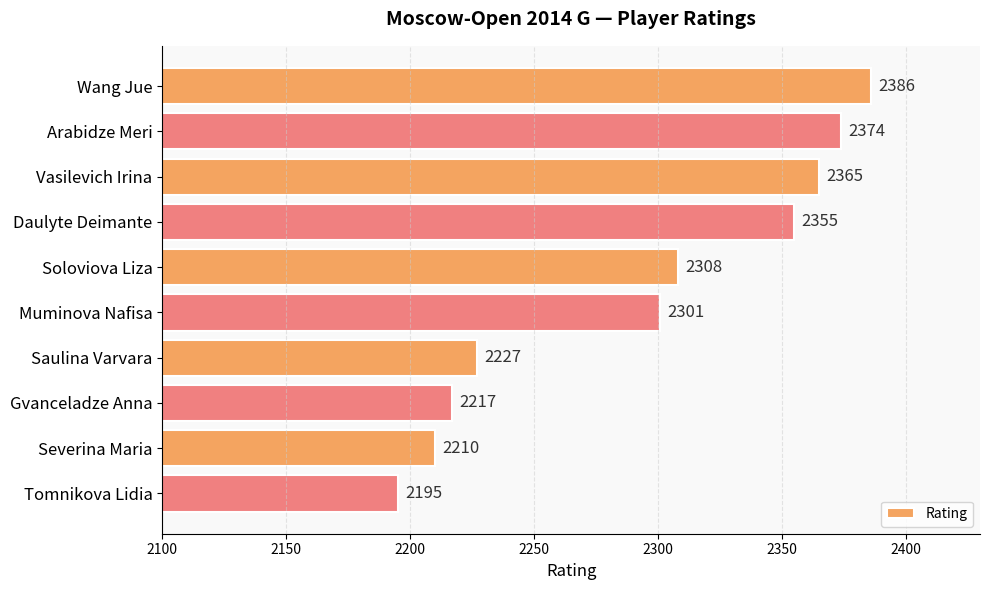

What is the value of the 8th bar from the top?

2217